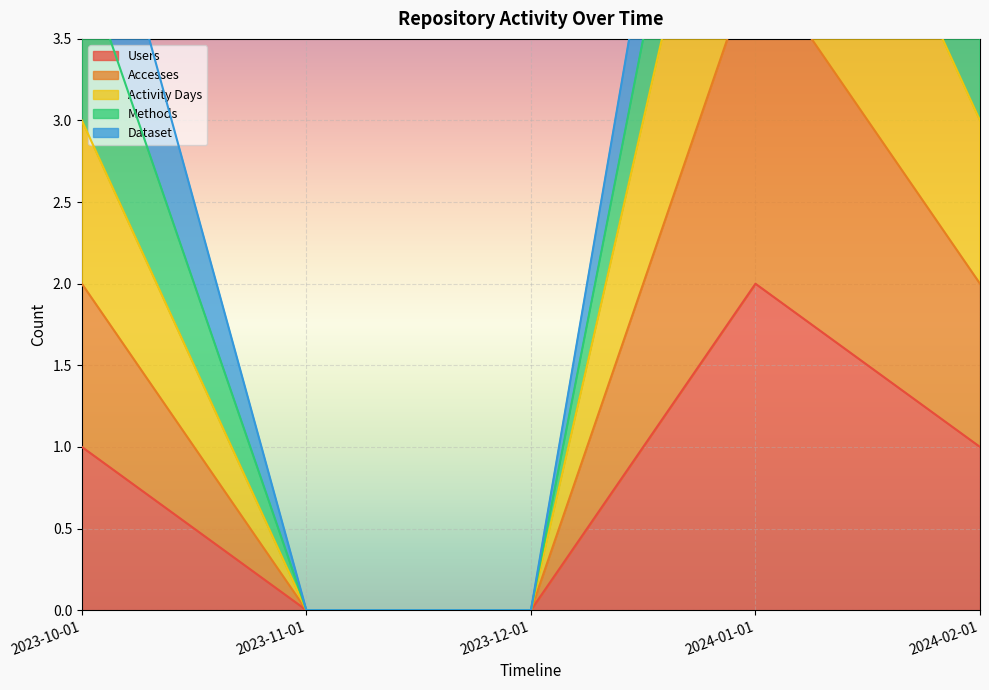

True or false: Users and Activity Days intersect in this chart.

False